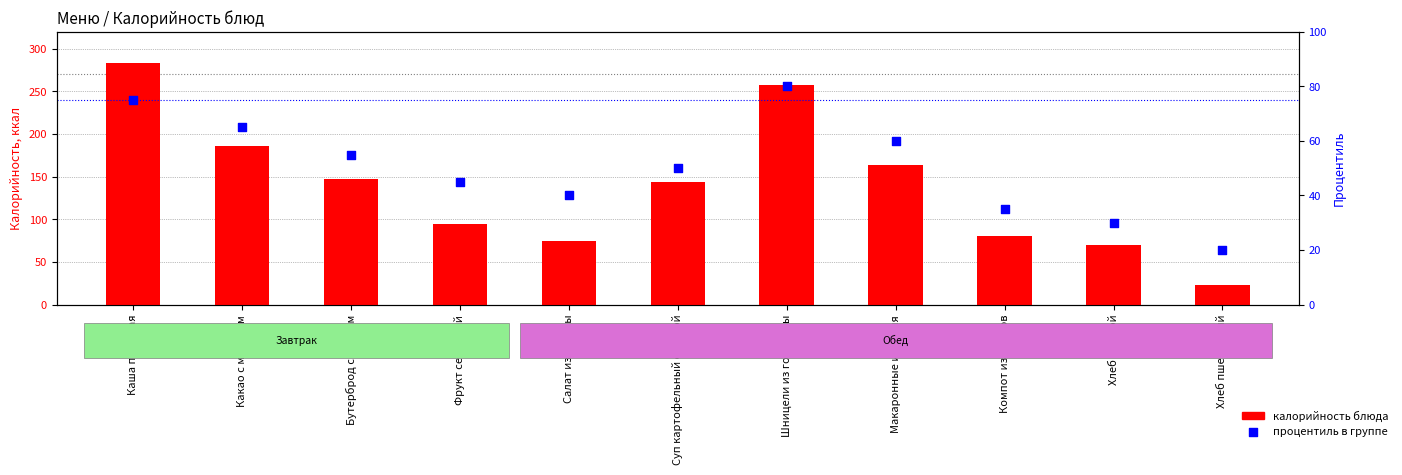

Which series has the largest total across all categories?

калорийность блюда